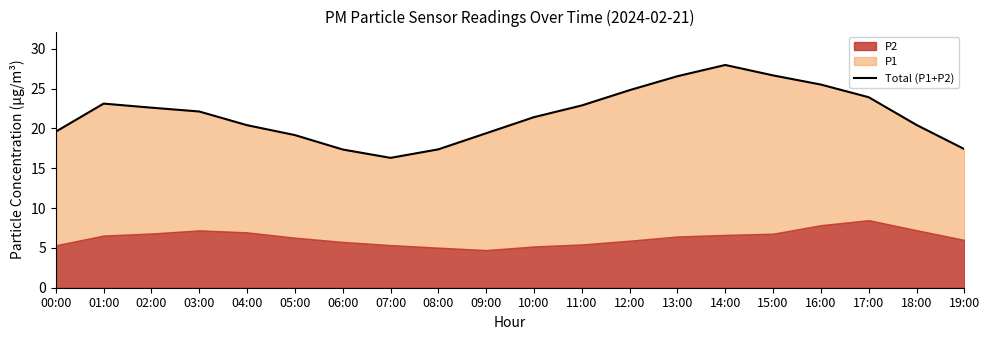

How many lines are shown in the chart?

1